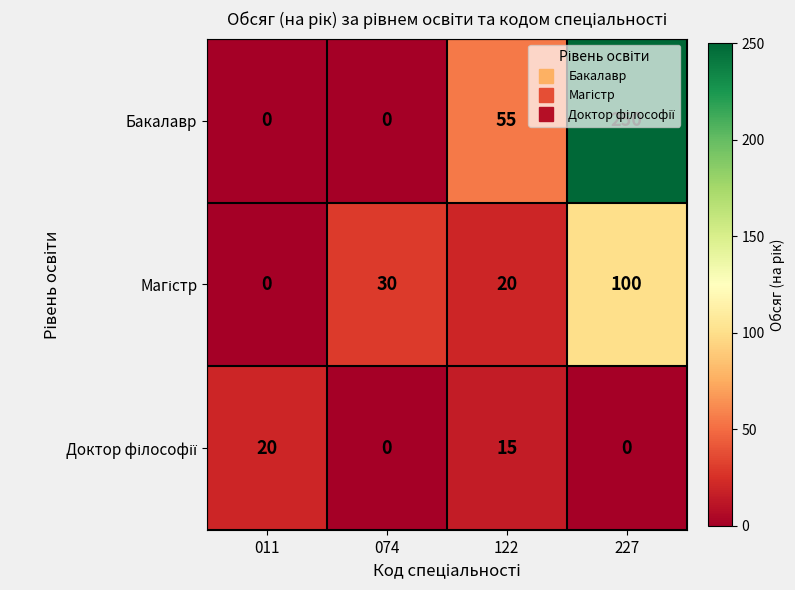

True or false: Бакалавр has a value of 55 at 122.

True